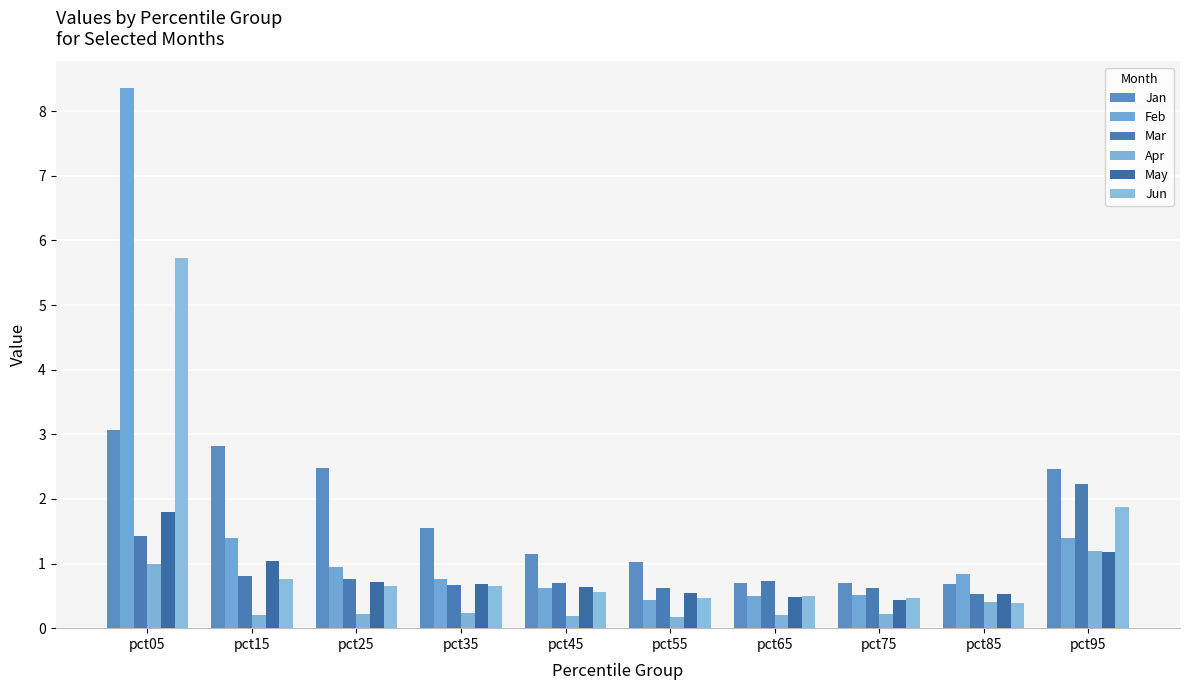

Count the number of categories in the chart.

10